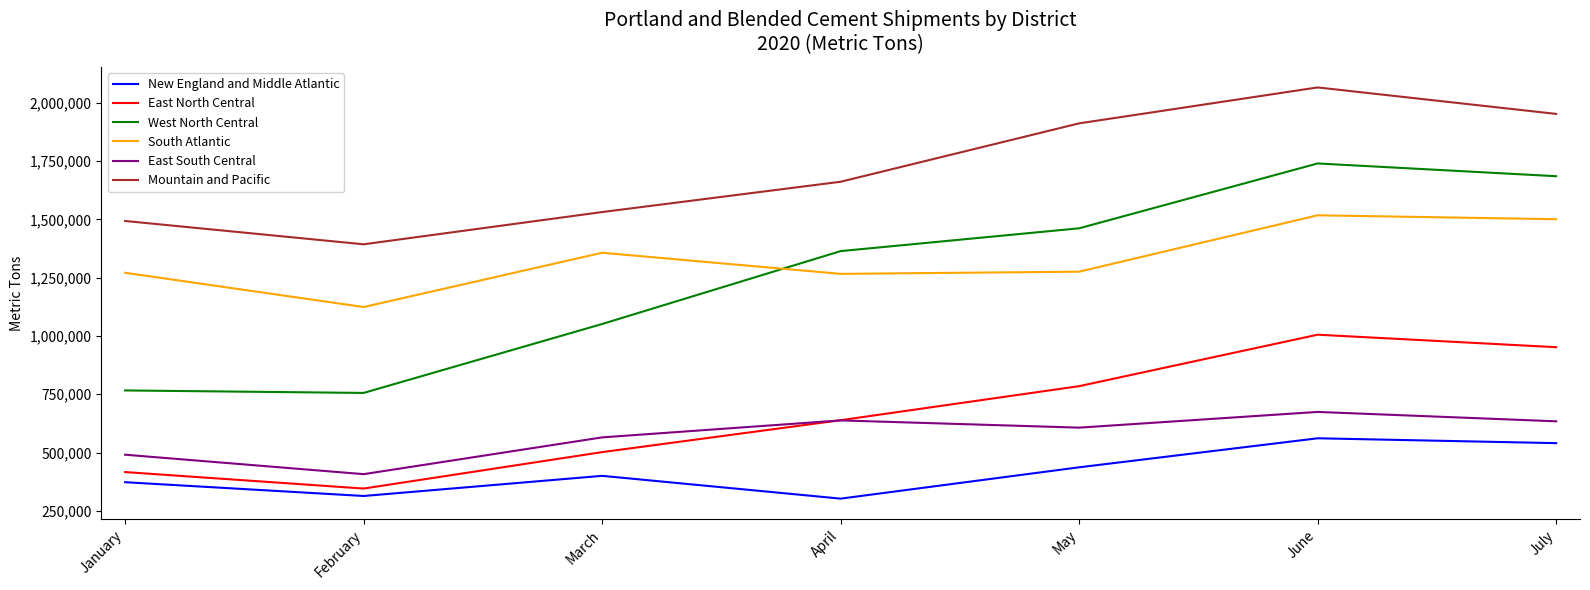

What is the greatest value displayed?

2065802